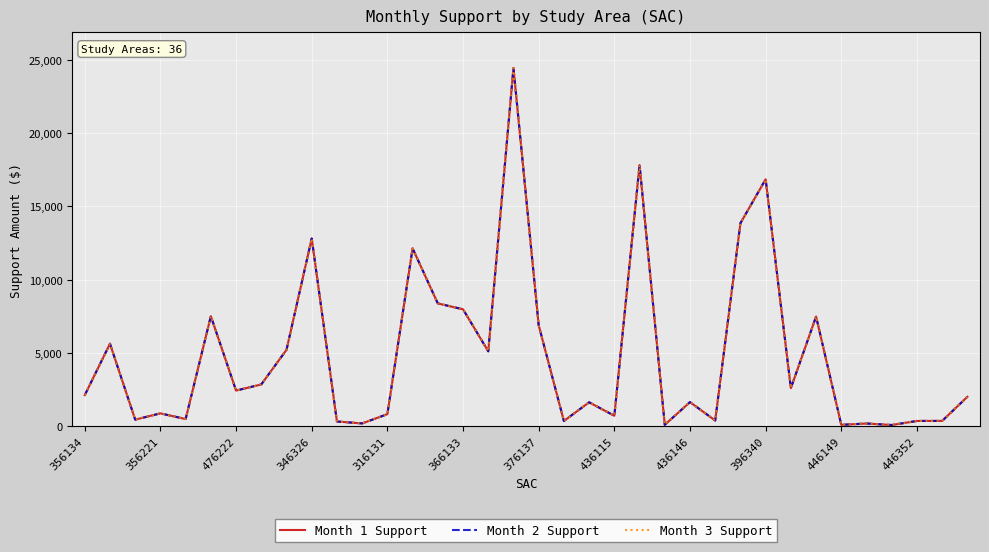

Does the chart have visible grid lines?

Yes